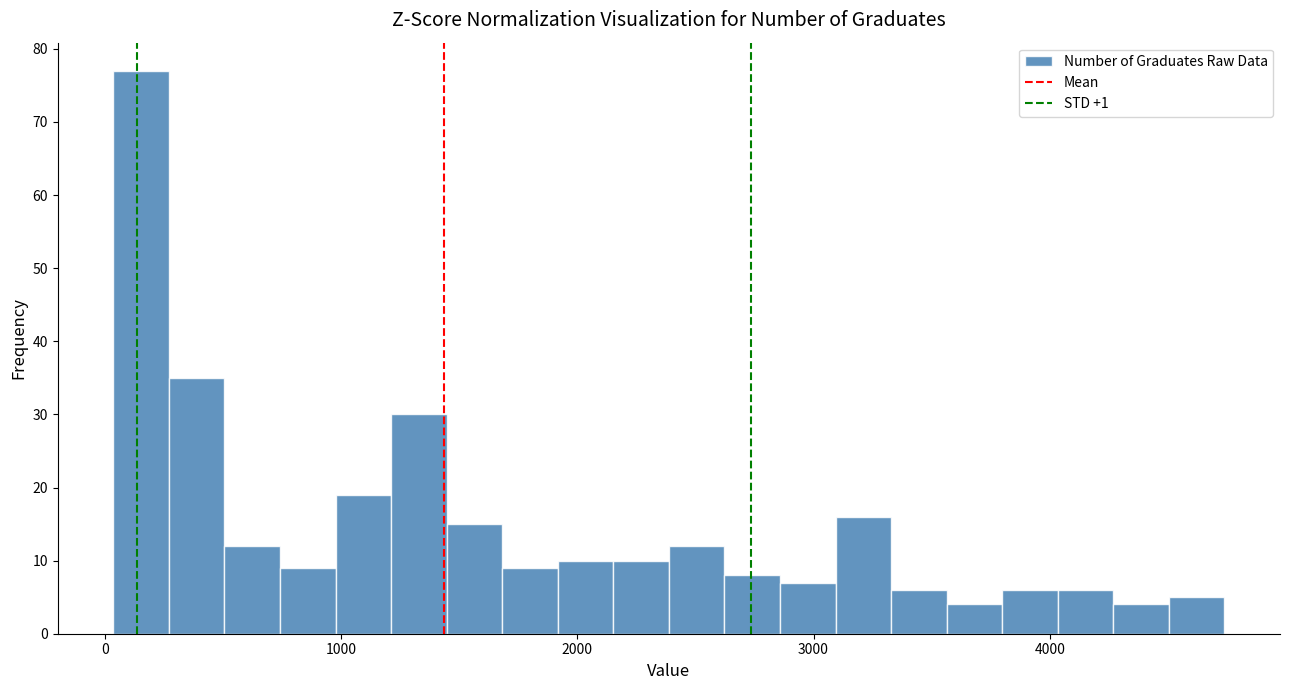

Around what value on the x-axis is the tallest bar? Give the approximate position of its centre, as read against the axis.

200